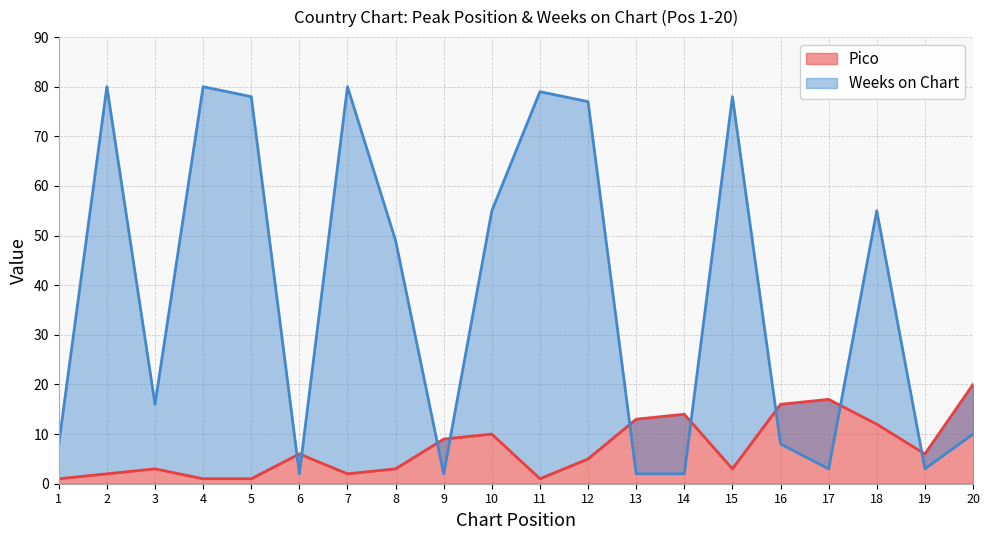

Count the number of categories in the chart.

20